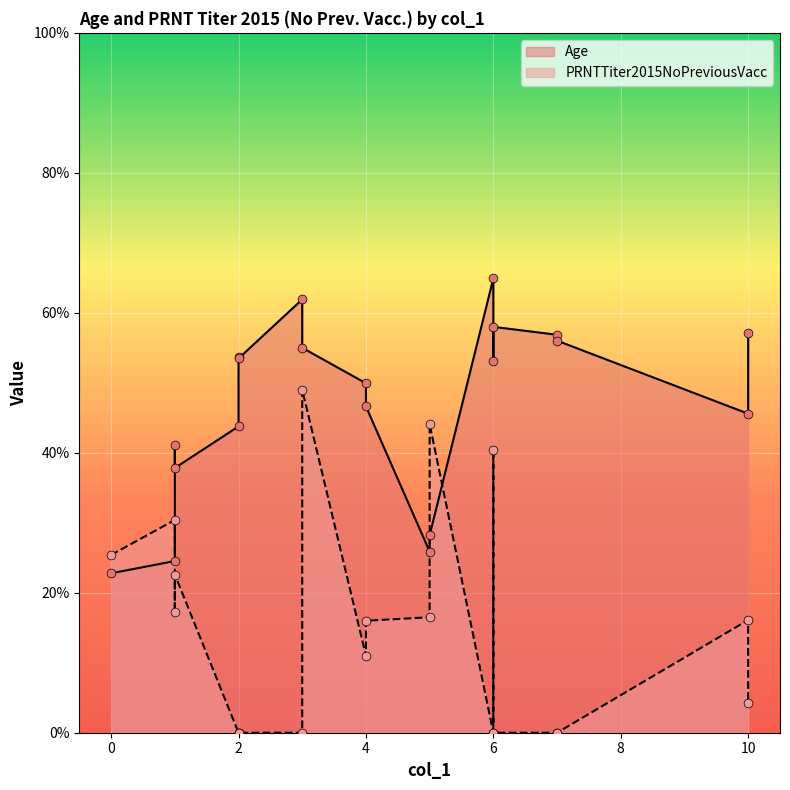

Which series reaches the maximum Y coordinate?

Age